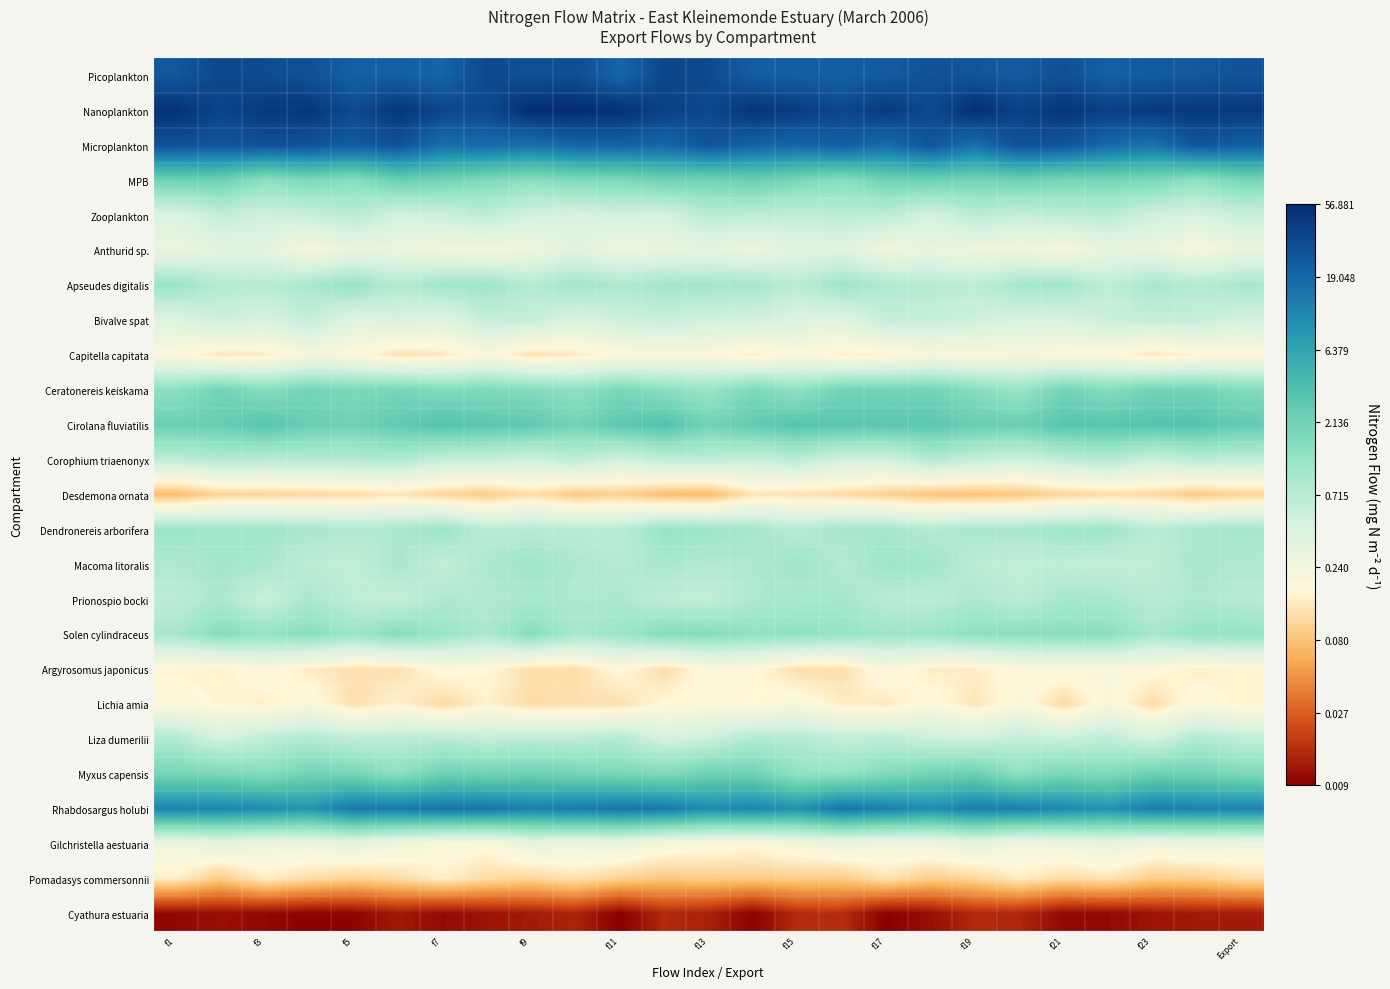

How many series are shown in this chart?

25